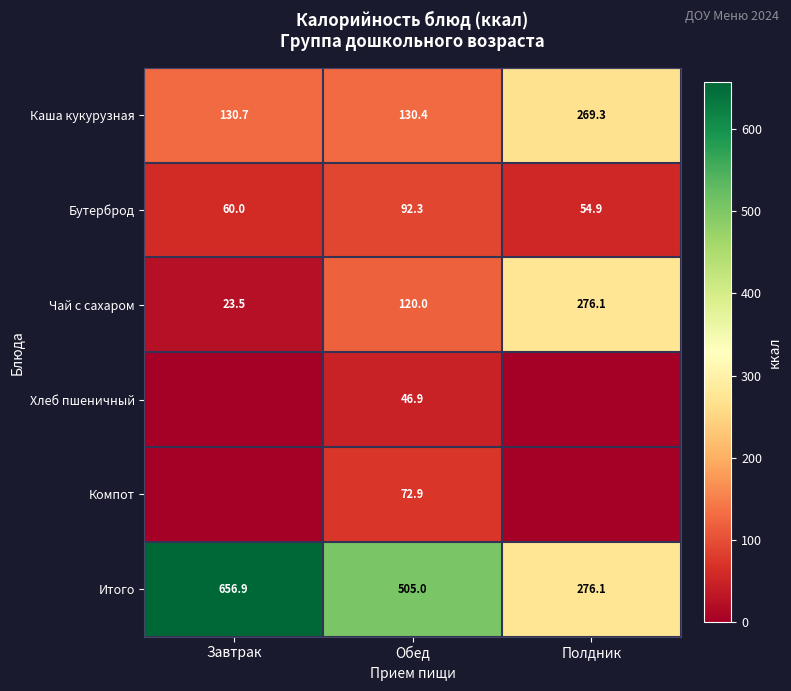

Is it true that Бутерброд equals 54.9 at Полдник?

True